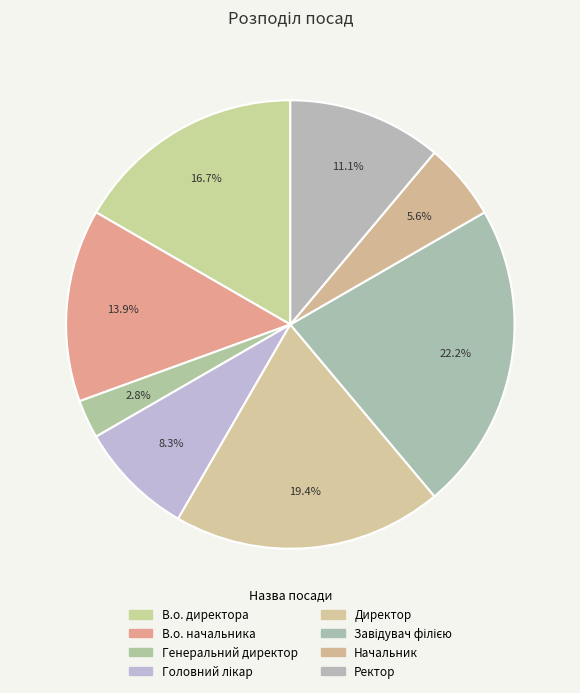

Rank the categories by value from lowest to highest.

Генеральний директор, Начальник, Головний лікар, Ректор, В.о. начальника, В.о. директора, Директор, Завідувач філією